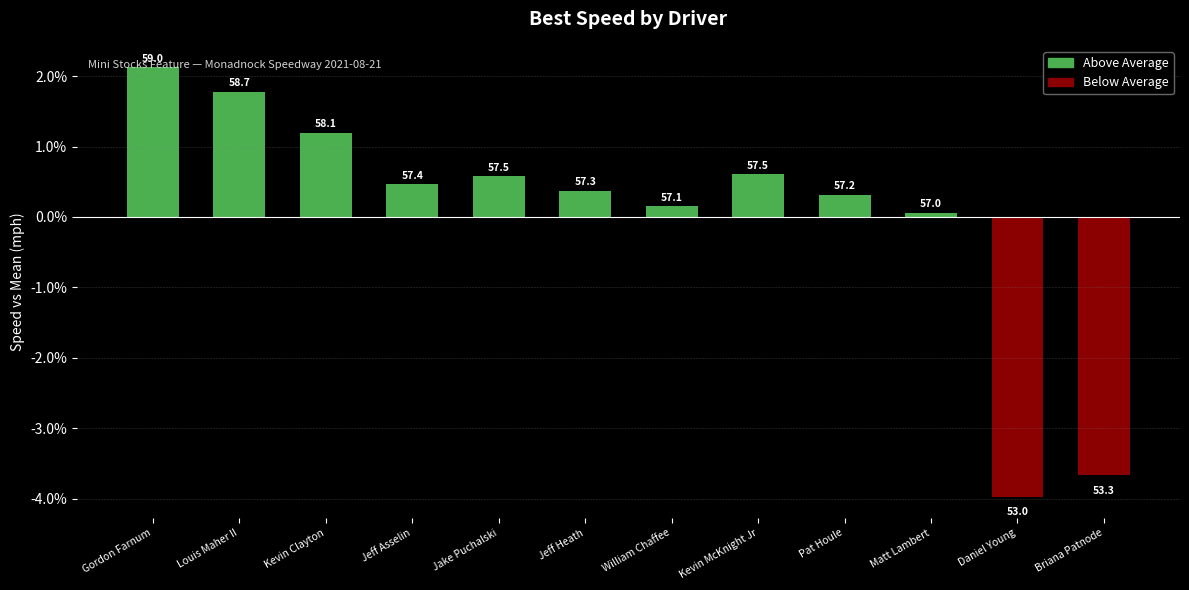

What position from the right is Daniel Young?

2